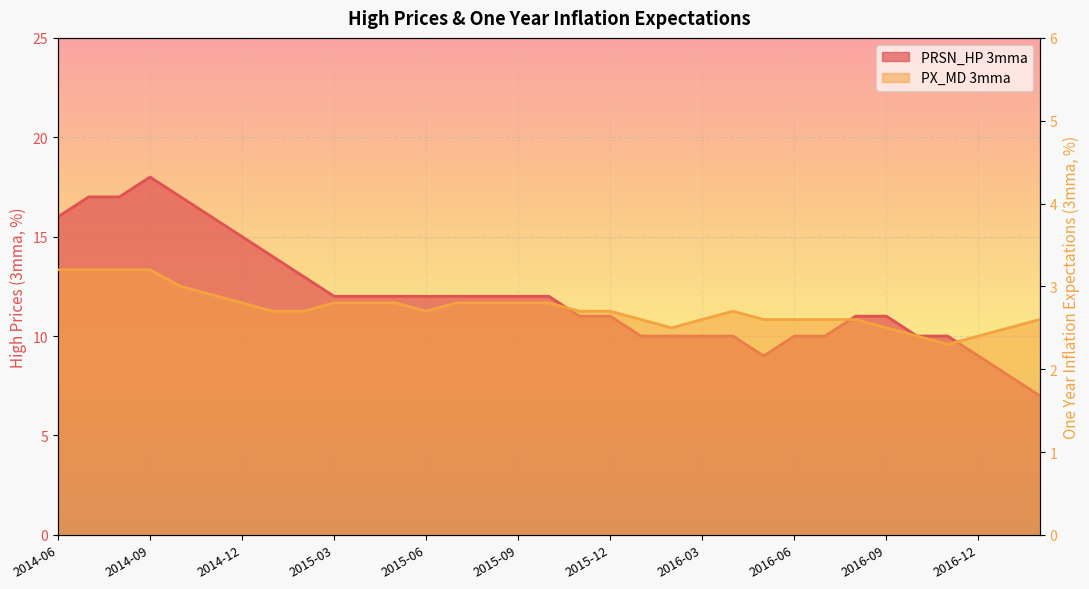

What is the label of the 18th point from the left?

2015-11